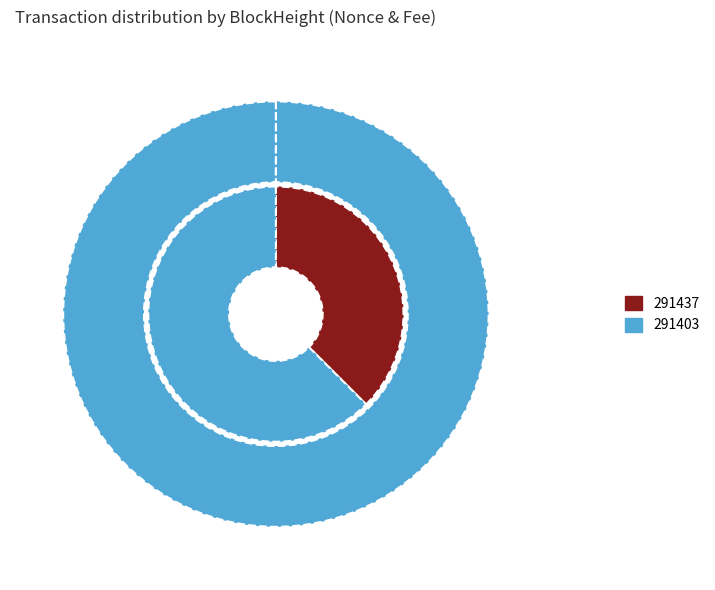

Which category has the biggest portion of the pie?

291403